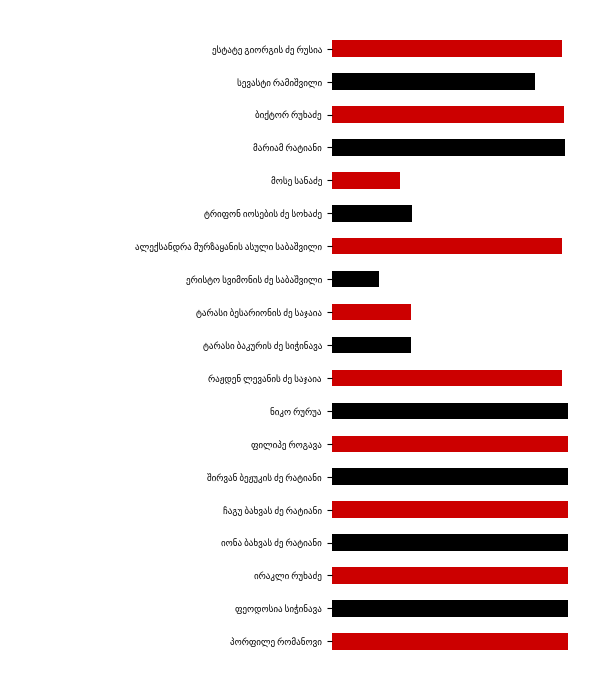

How many bars are there in total?

19